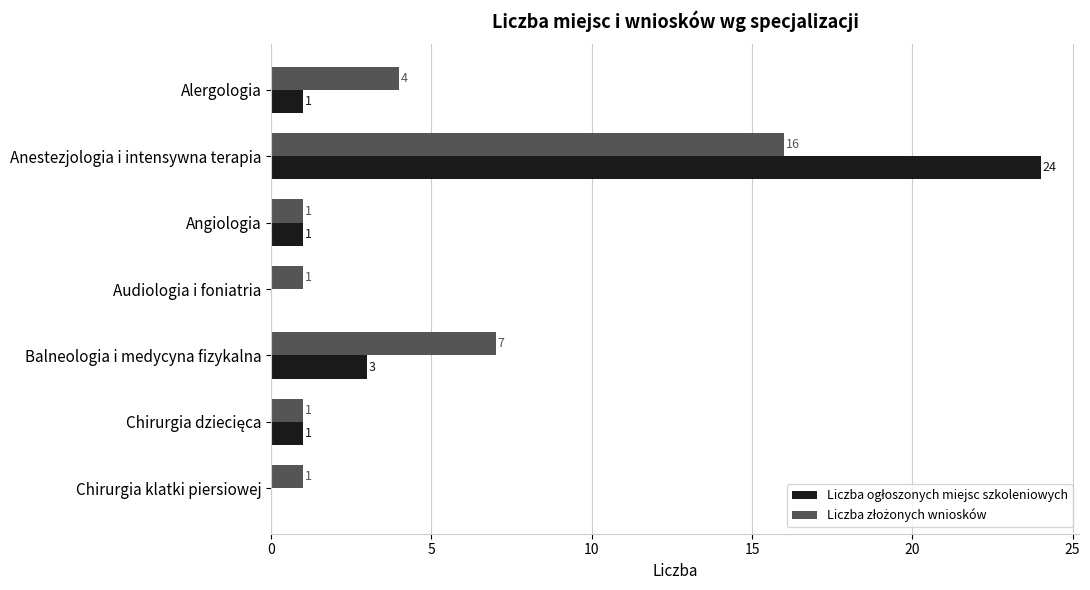

Which category has the highest value across all series?

Anestezjologia i intensywna terapia